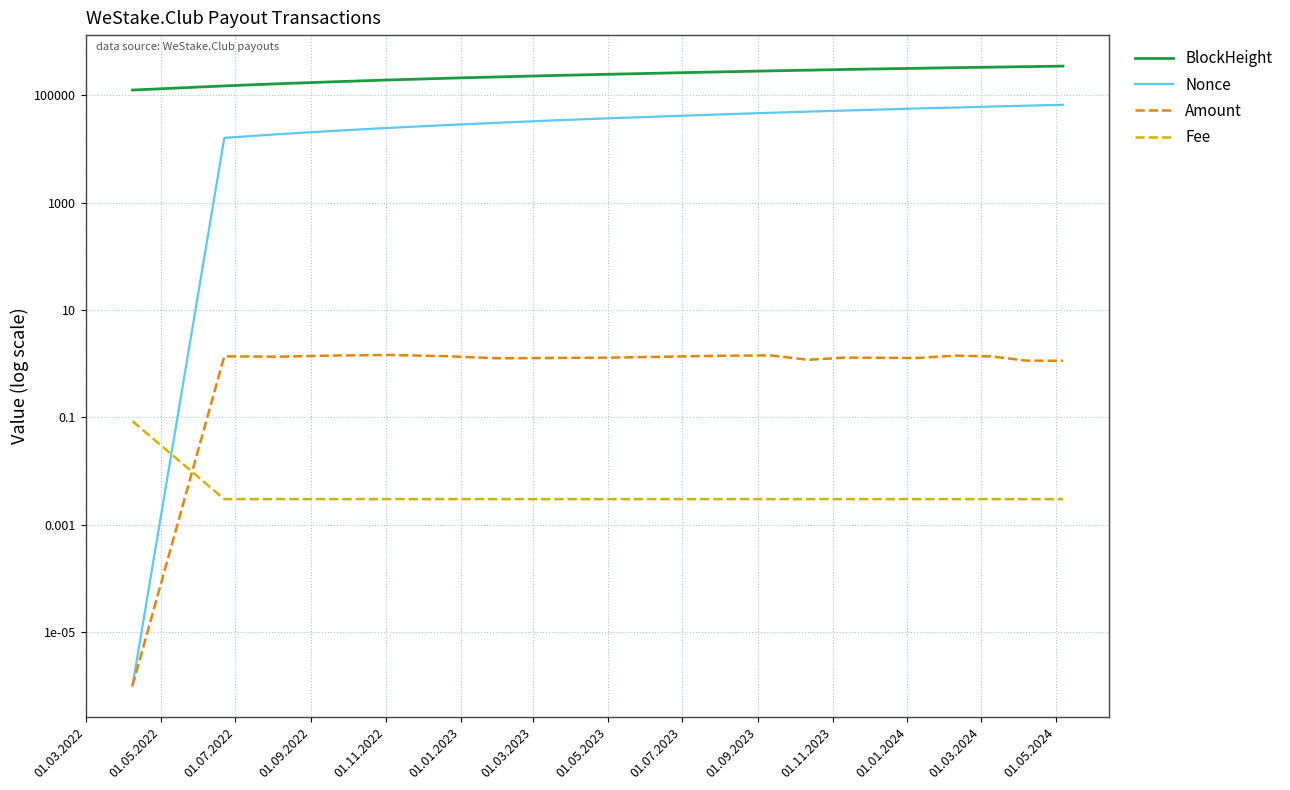

What is the value of the Nonce point at the 2nd from the left?

16184.0